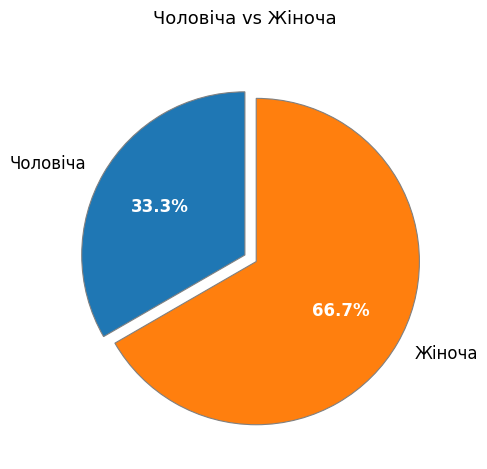

How many segments does this pie chart have?

2